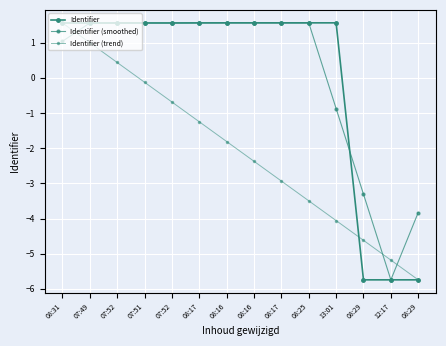

How many interior local valleys does the Identifier series have?

2